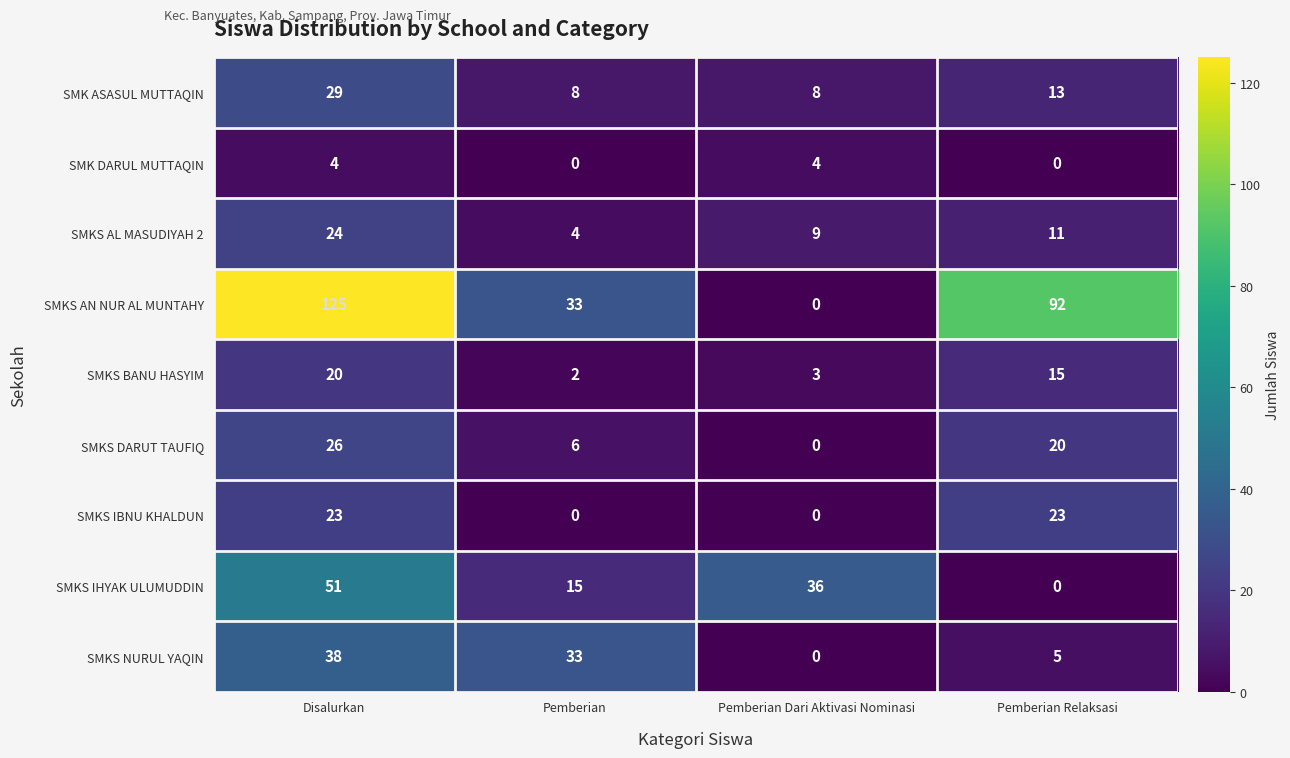

What is the spread (max minus min) of values at Pemberian Dari Aktivasi Nominasi?

36